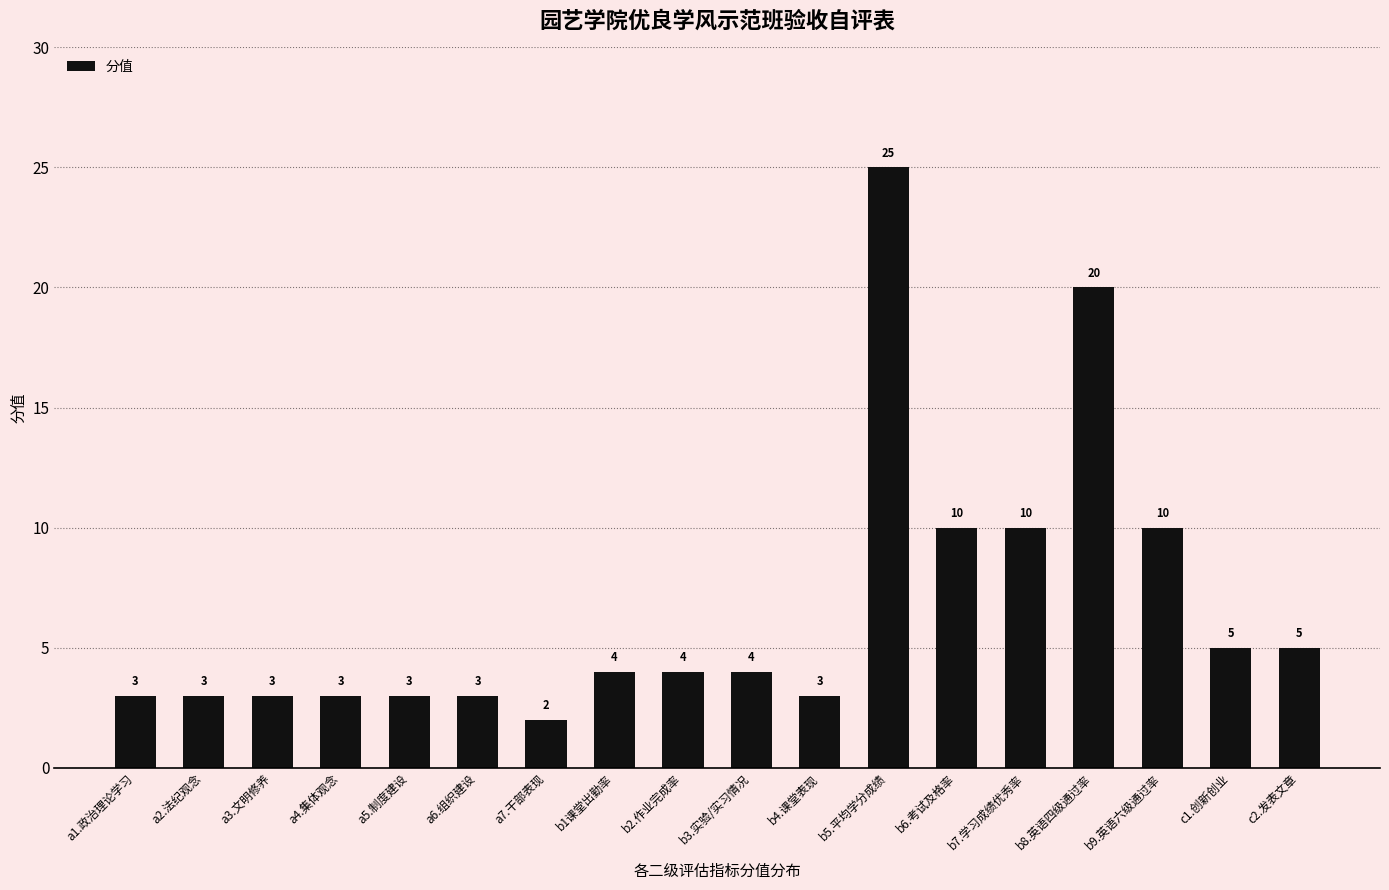

Does the chart contain any negative values?

No